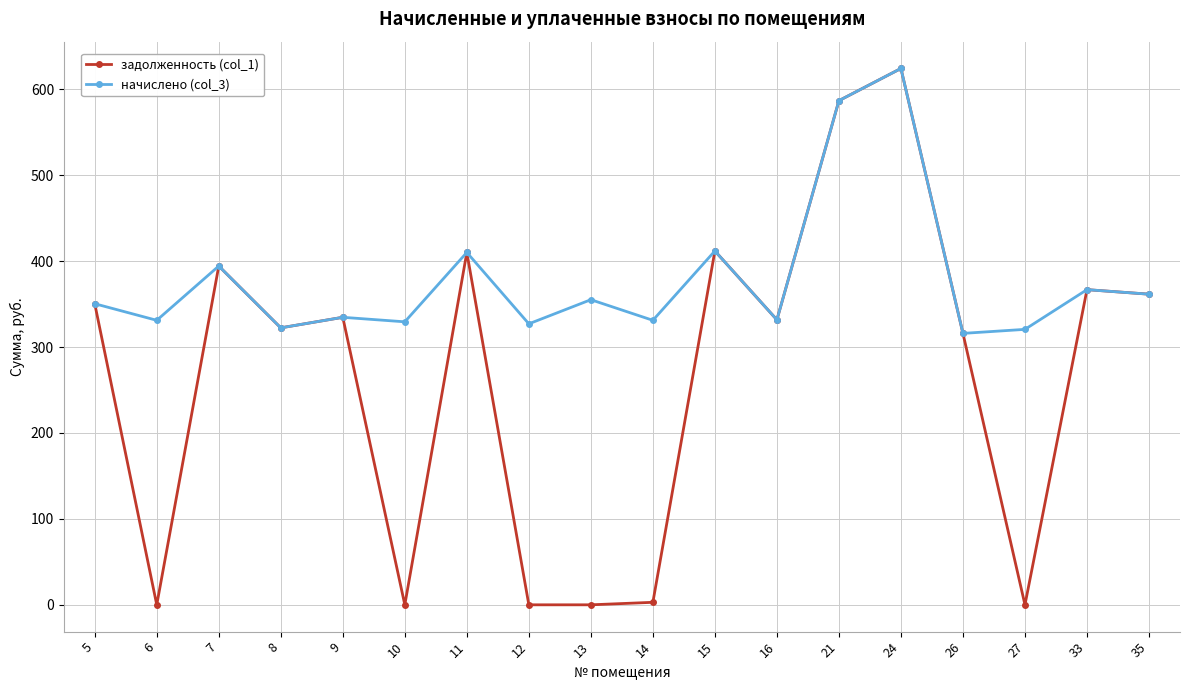

Which series has the largest total across all categories?

начислено (col_3)